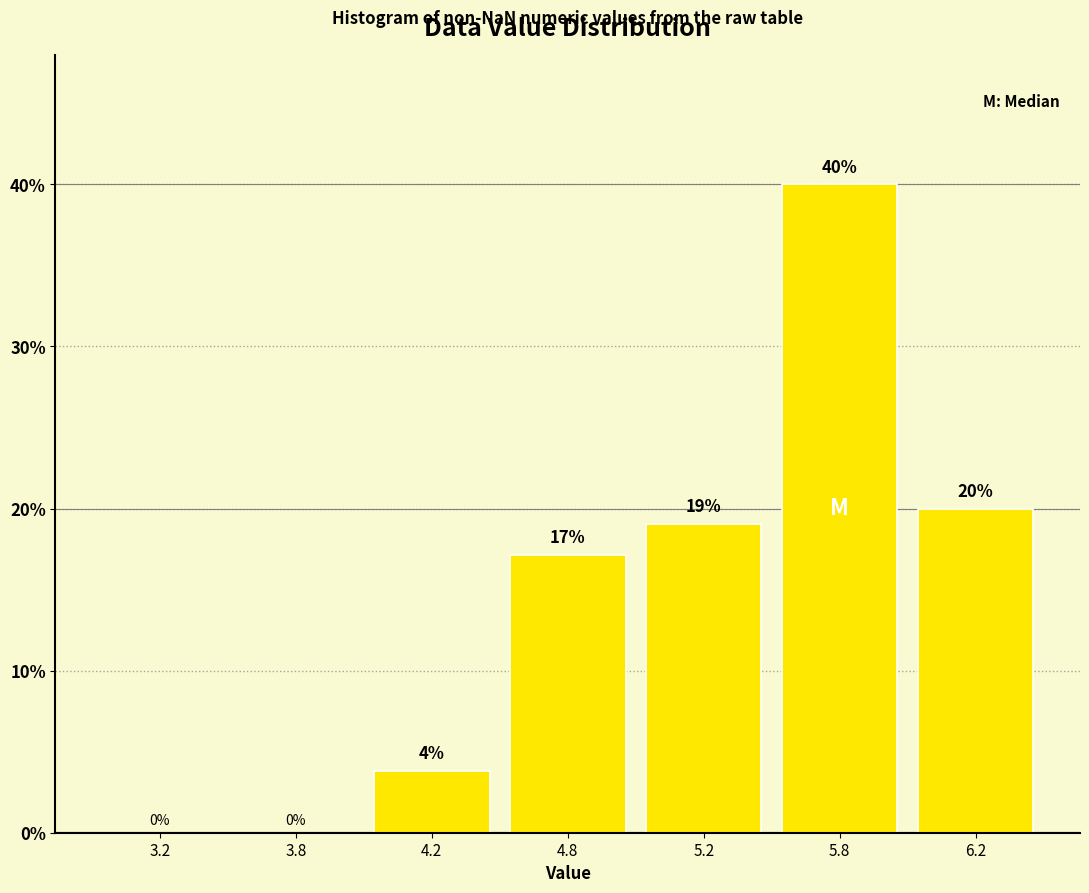

What is the change in value from 3.8 to 5.2?

+19.0